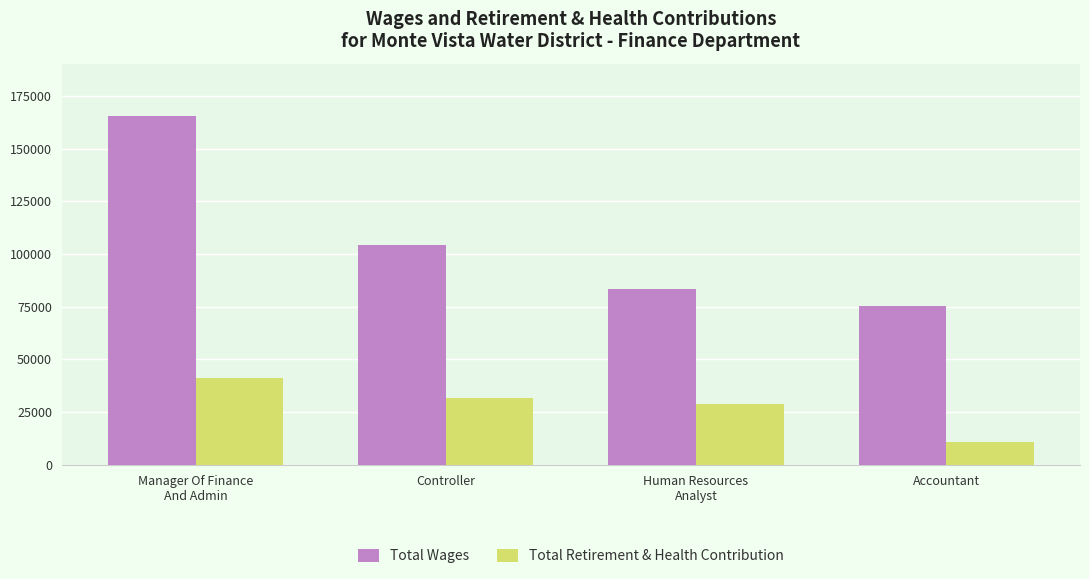

What is the value of the Total Wages bar at the 3rd from the left?

83590